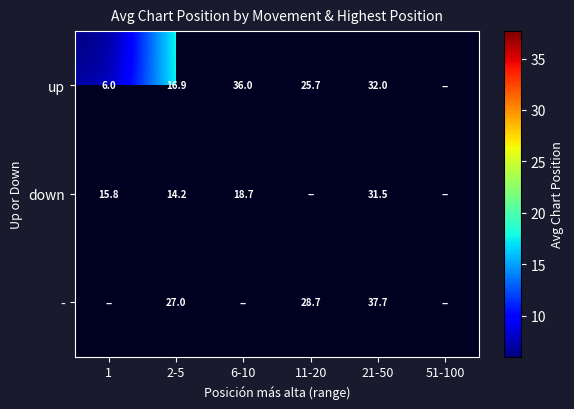

At how many categories does at least one series exceed 17?

4